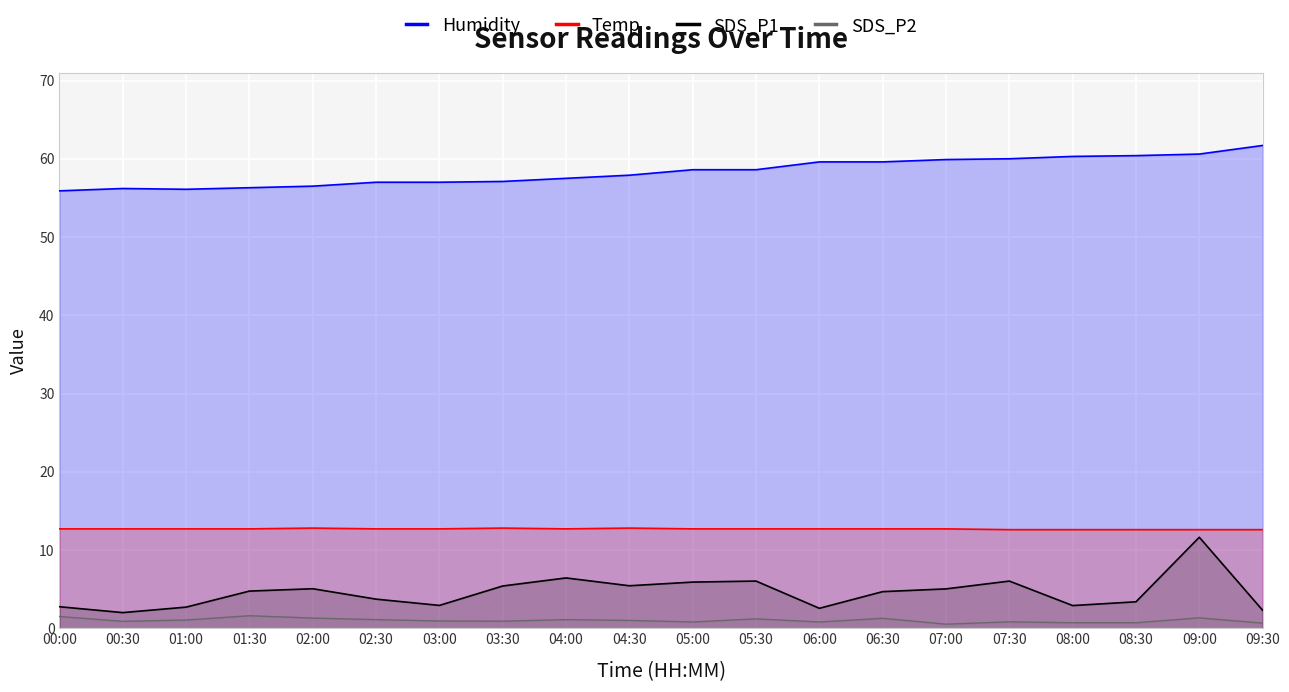

What is the difference between the Humidity values at 08:00 and 02:00?

3.8